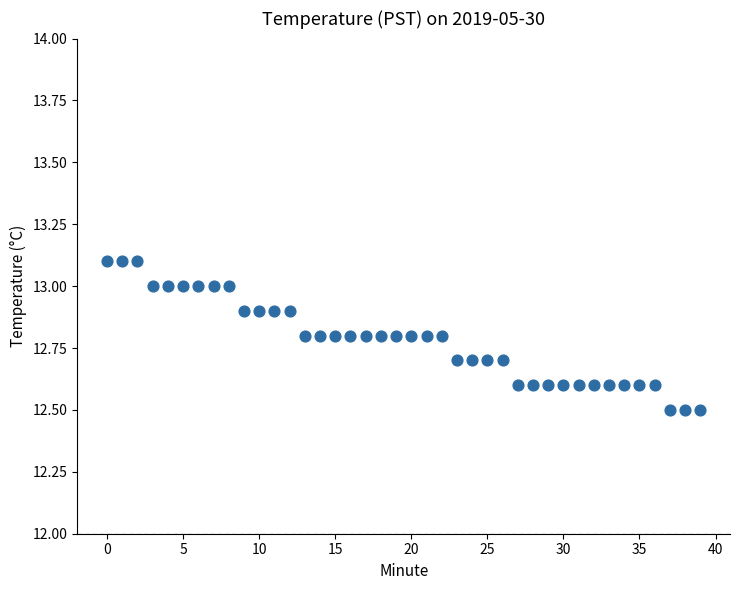

What is the range of Y values (max minus min)?

0.6